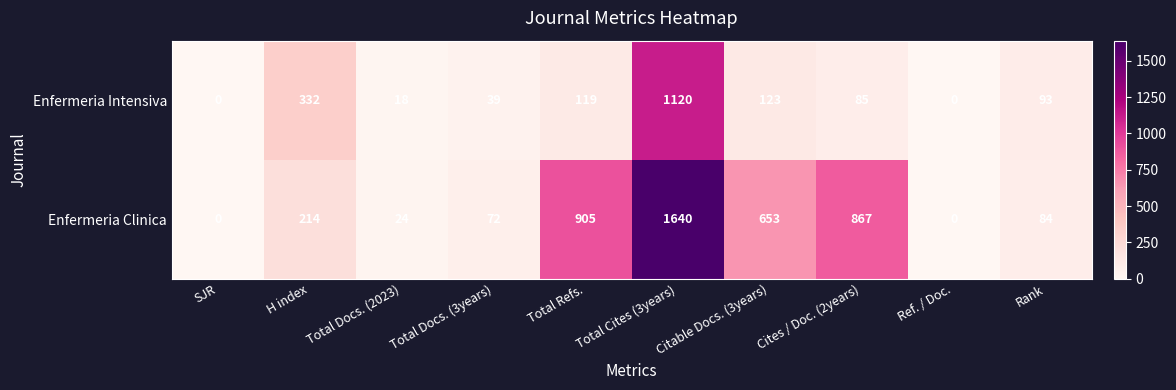

Which series has the largest range (max minus min)?

Enfermeria Clinica